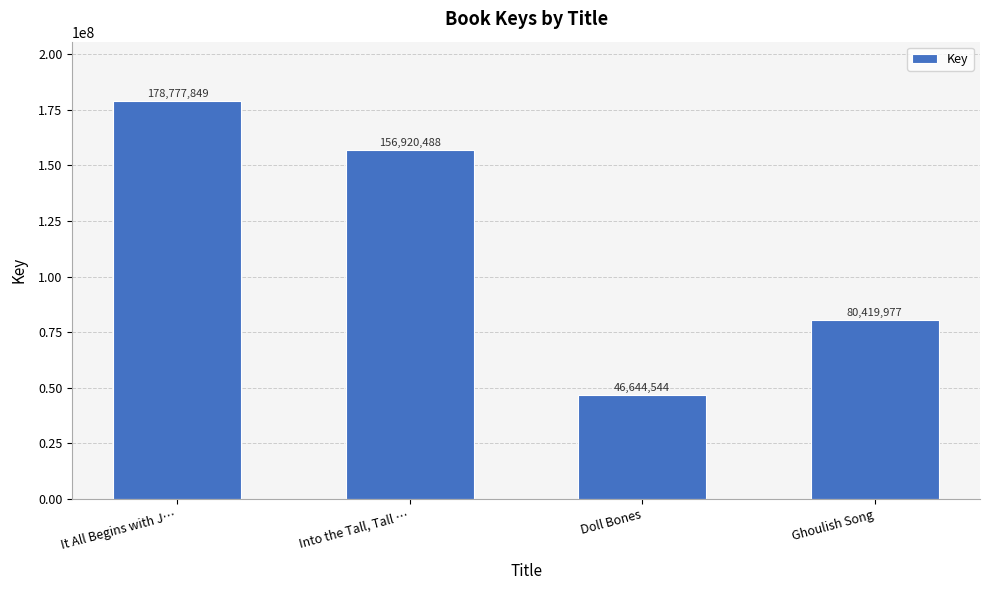

The chart shows a value of 46644544 at Doll Bones. True or false?

True